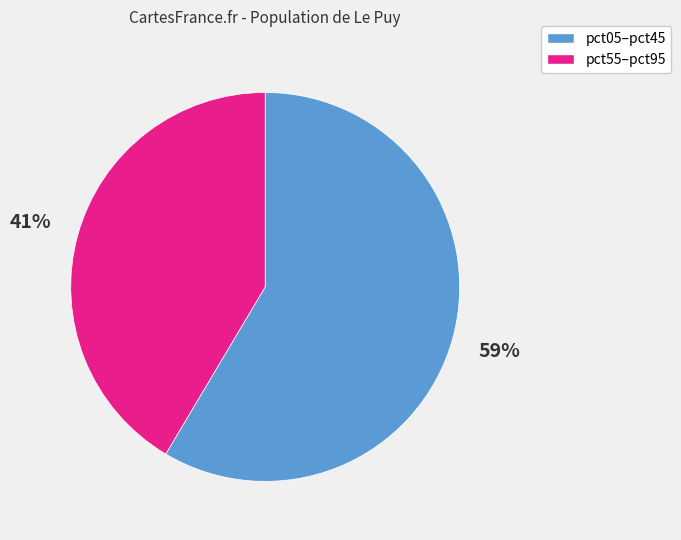

Is there a majority slice in this chart?

Yes